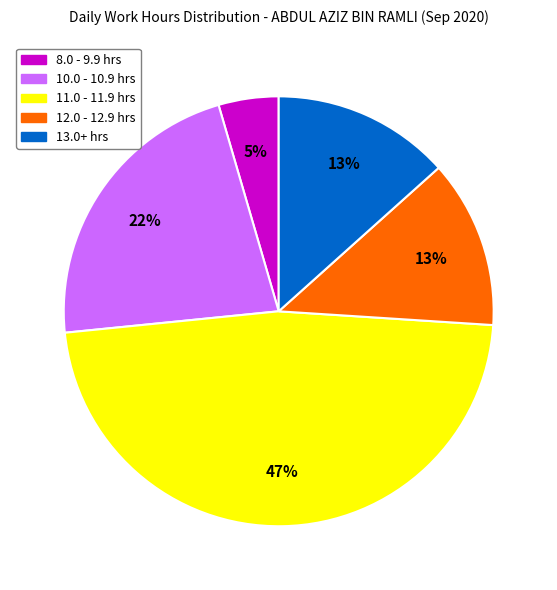

Is there a majority slice in this chart?

No